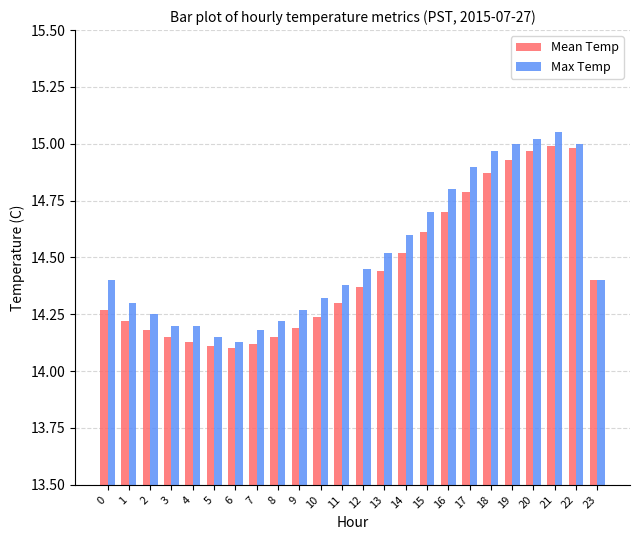

At 16, list the series in order from smallest to largest.

Mean Temp, Max Temp